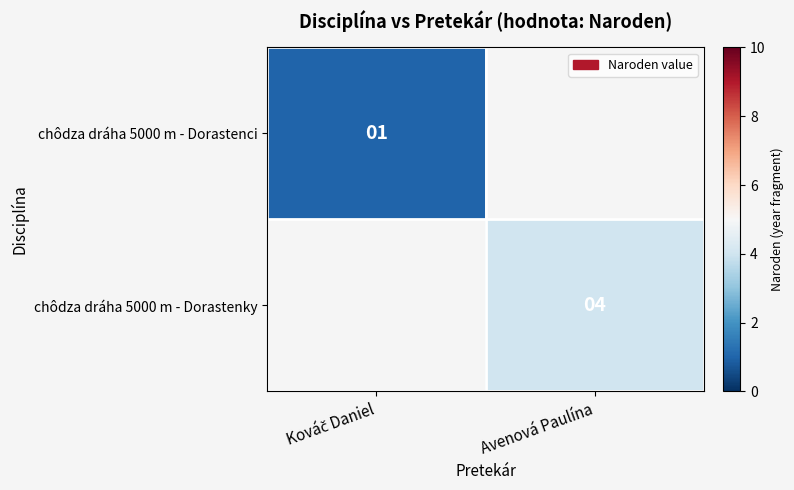

Is it true that chôdza dráha 5000 m - Dorastenky equals 4 at Avenová Paulína?

True